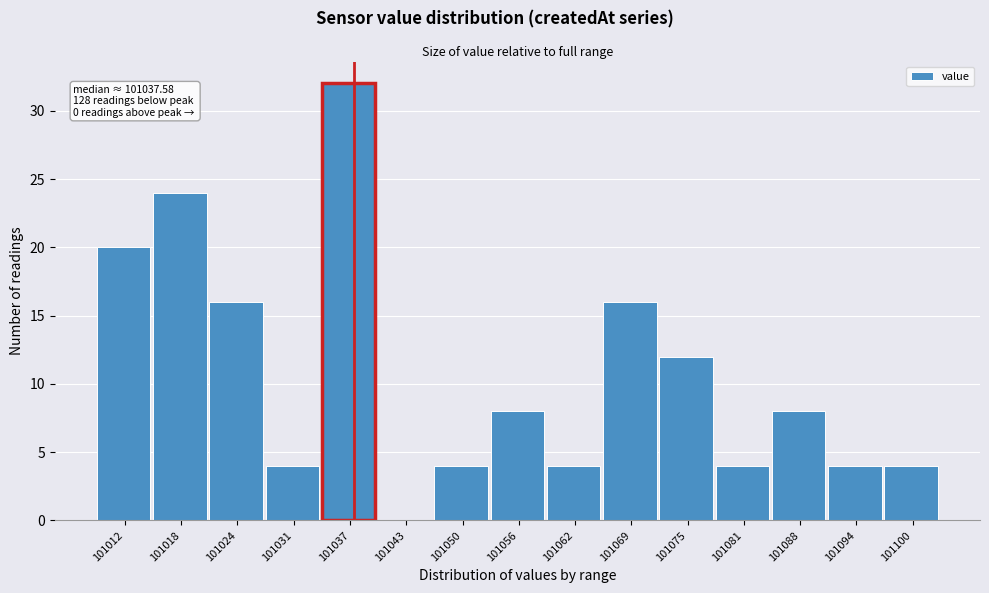

Which range on the x-axis has the tallest bar?

101034 to 101040